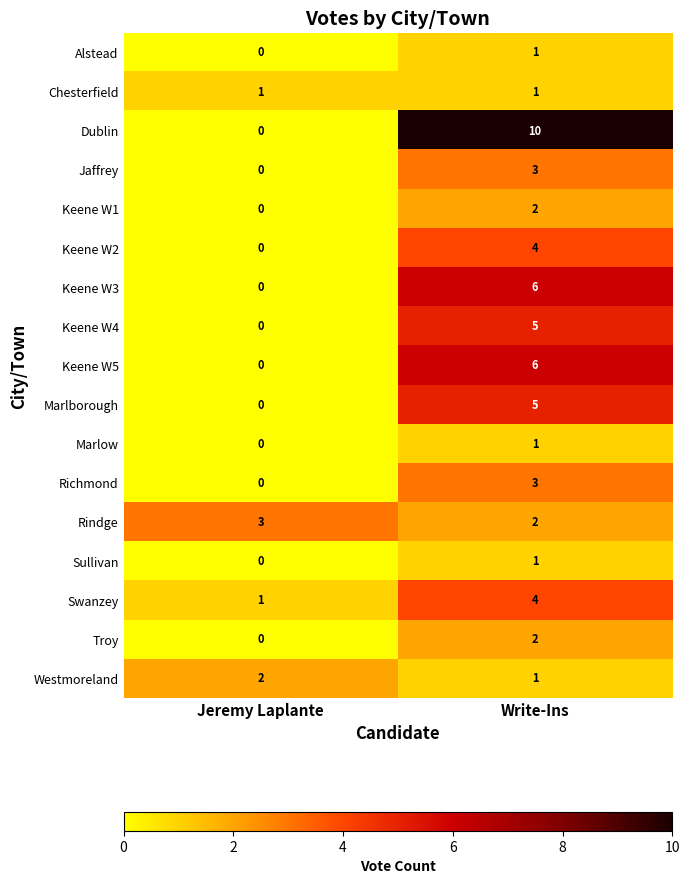

What is the maximum value for Dublin?

10